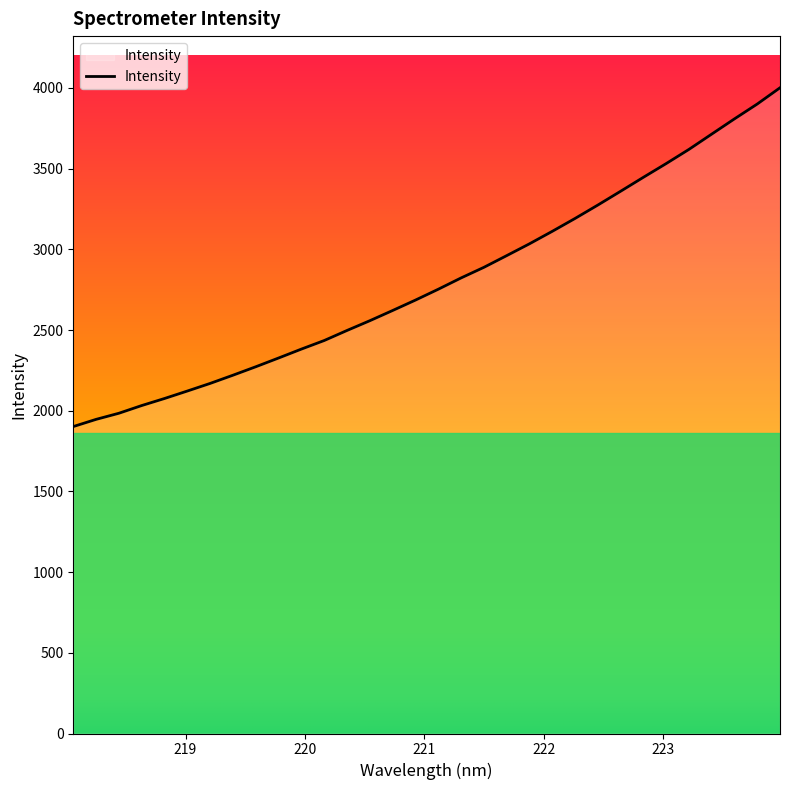

What is the average value?

2801.3